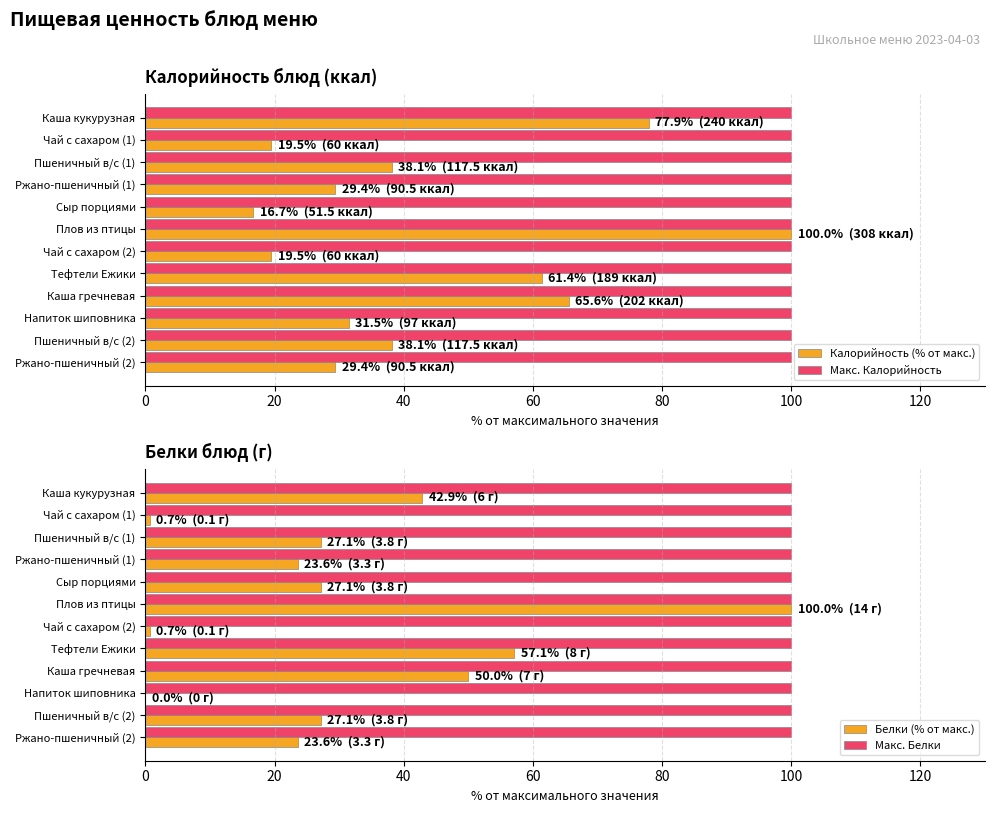

Where is Калорийность (% от макс.) nearest to the value 58?

Тефтели Ежики